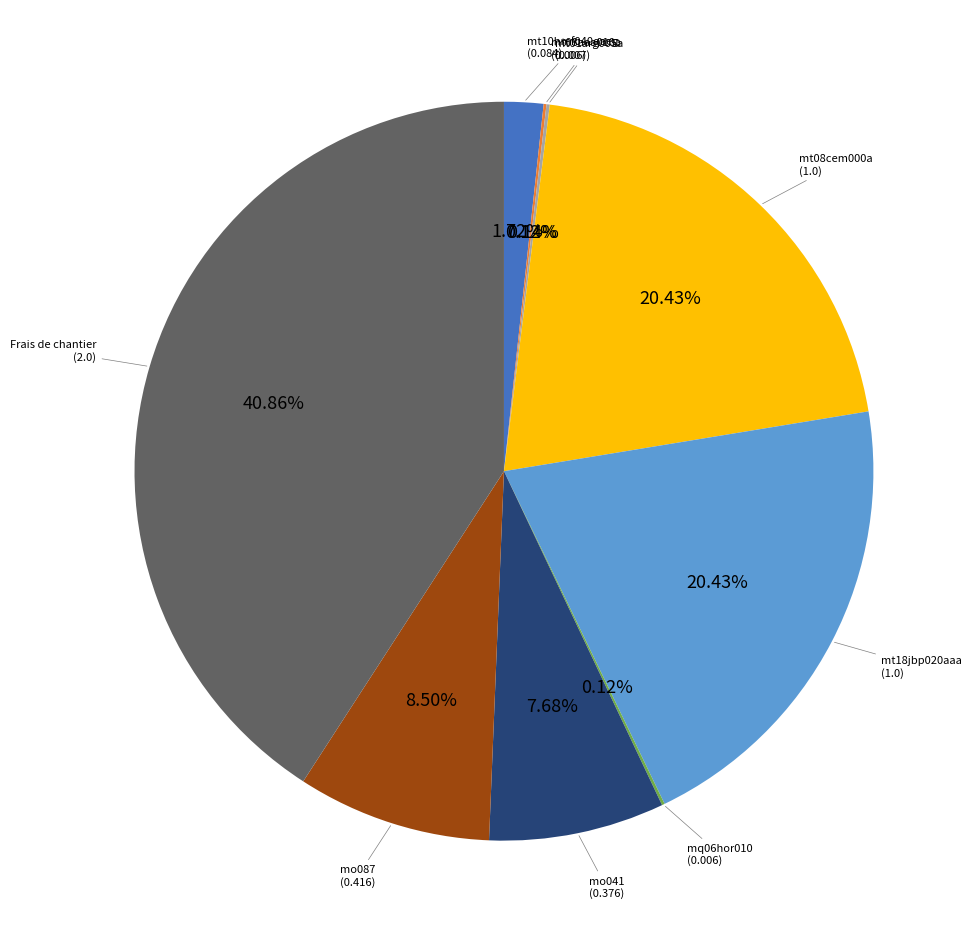

To the nearest percent, what is the average slice percentage?

11%